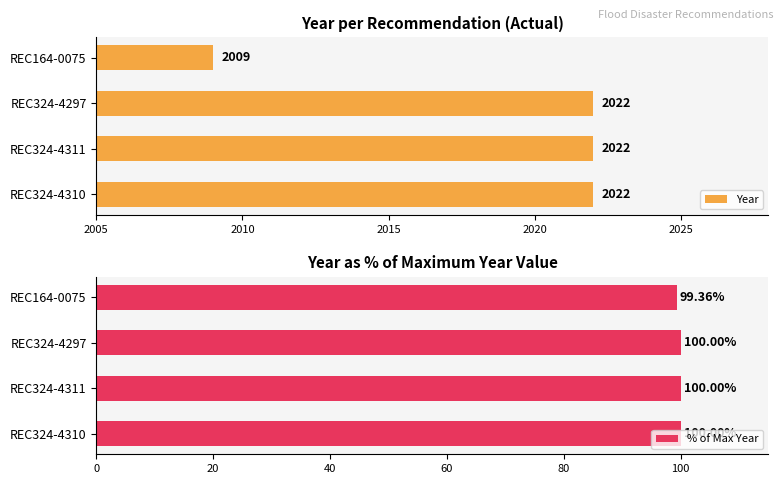

What is the sum of the Year values at REC164-0075 and REC324-4297?

4031